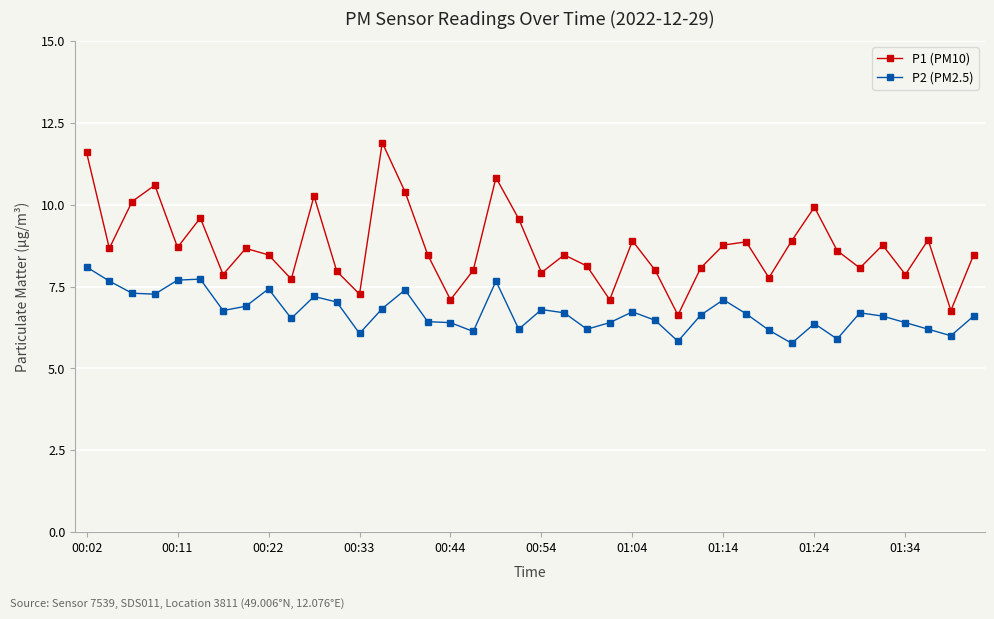

Which series has the largest total across all categories?

P1 (PM10)